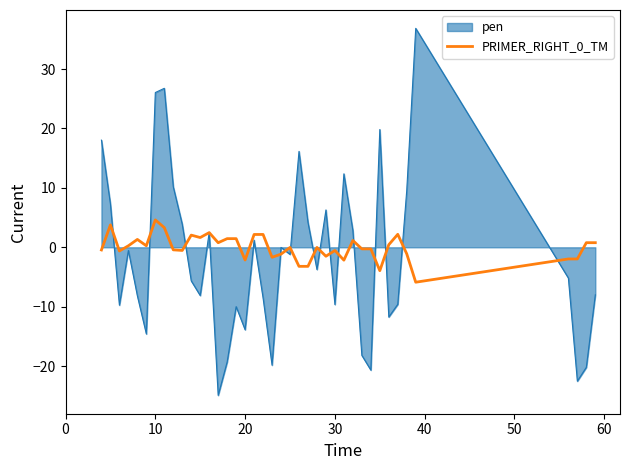

Which series has the largest range (max minus min)?

pen